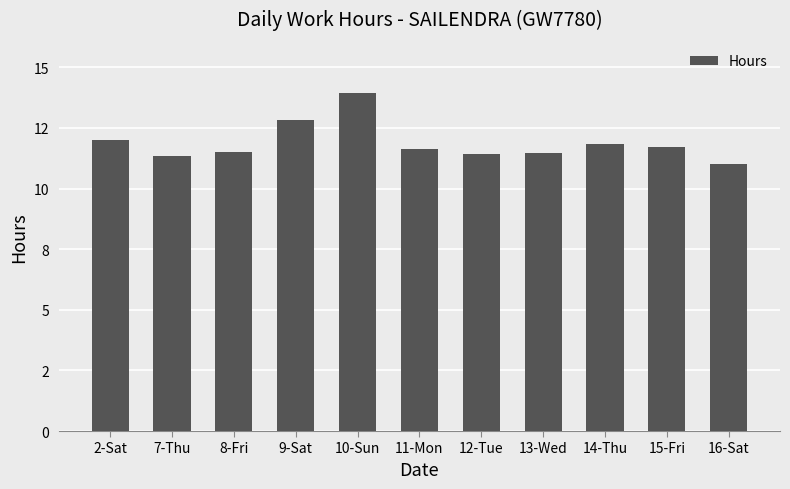

True or false: the data shows 17.0 at 12-Tue.

False